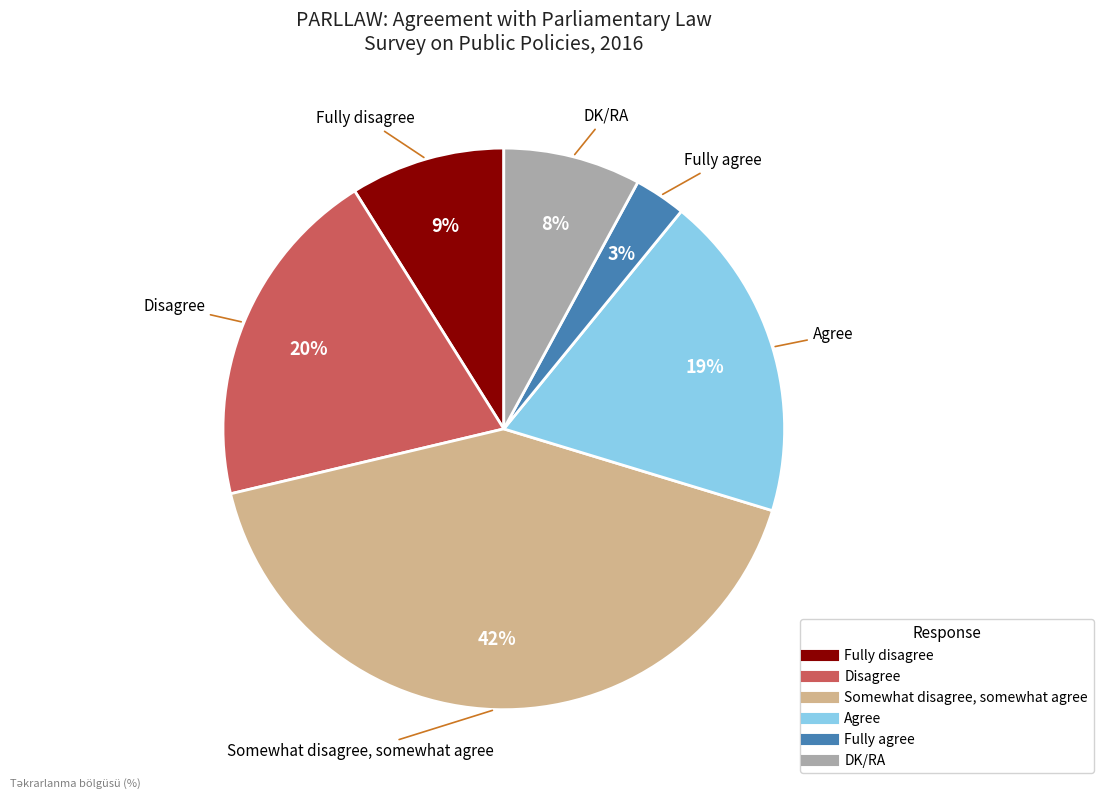

Is the sum of Disagree and Agree greater than half?

No